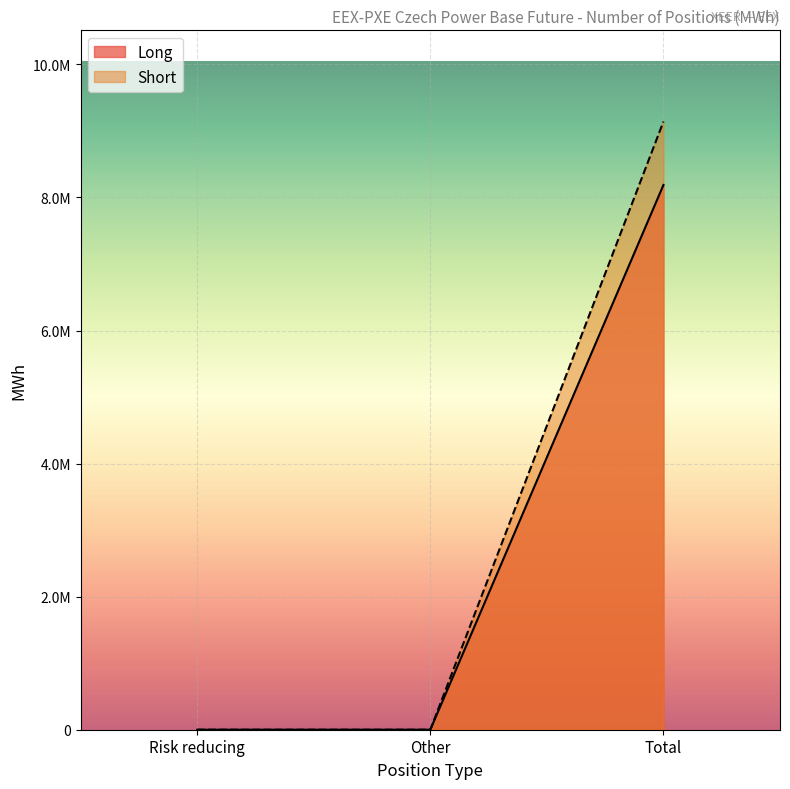

What is the average value of the Long series?

2729171